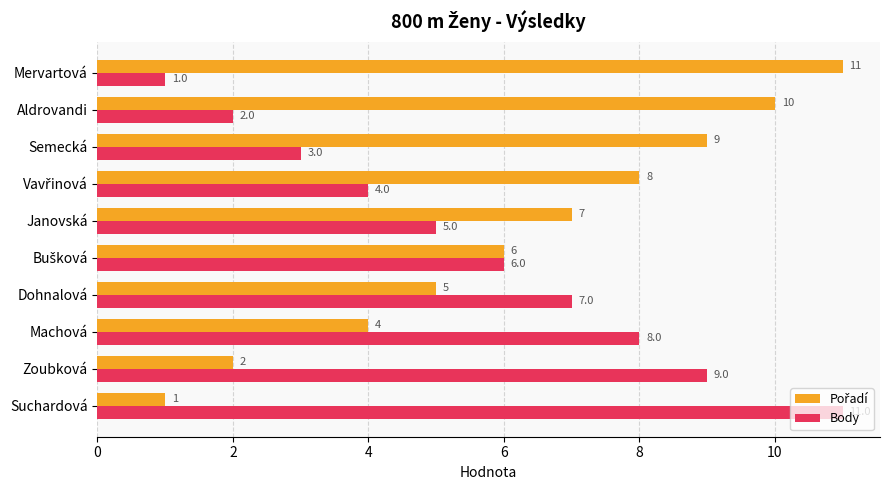

How many Body values are between 3 and 8?

6